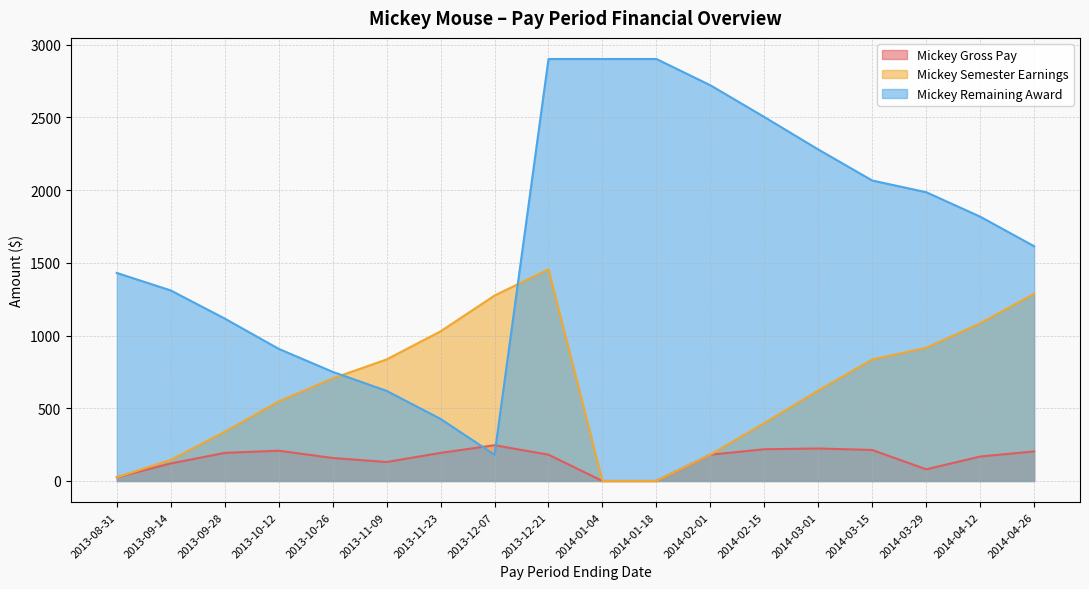

What is the difference between the Mickey Semester Earnings values at 2013-12-07 and 2013-10-26?

569.8